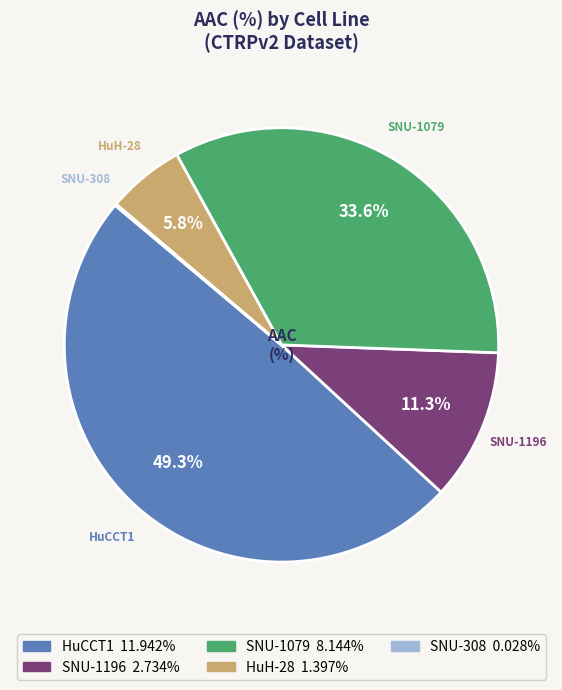

Combined, do HuH-28 and HuCCT1 account for over 50%?

Yes